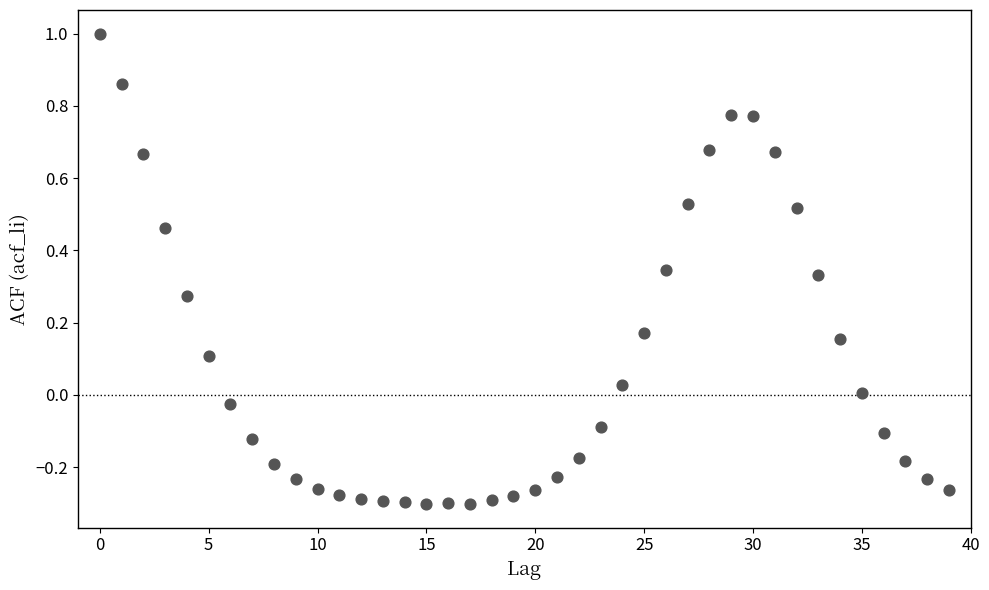

What is the range of Y values (max minus min)?

1.3